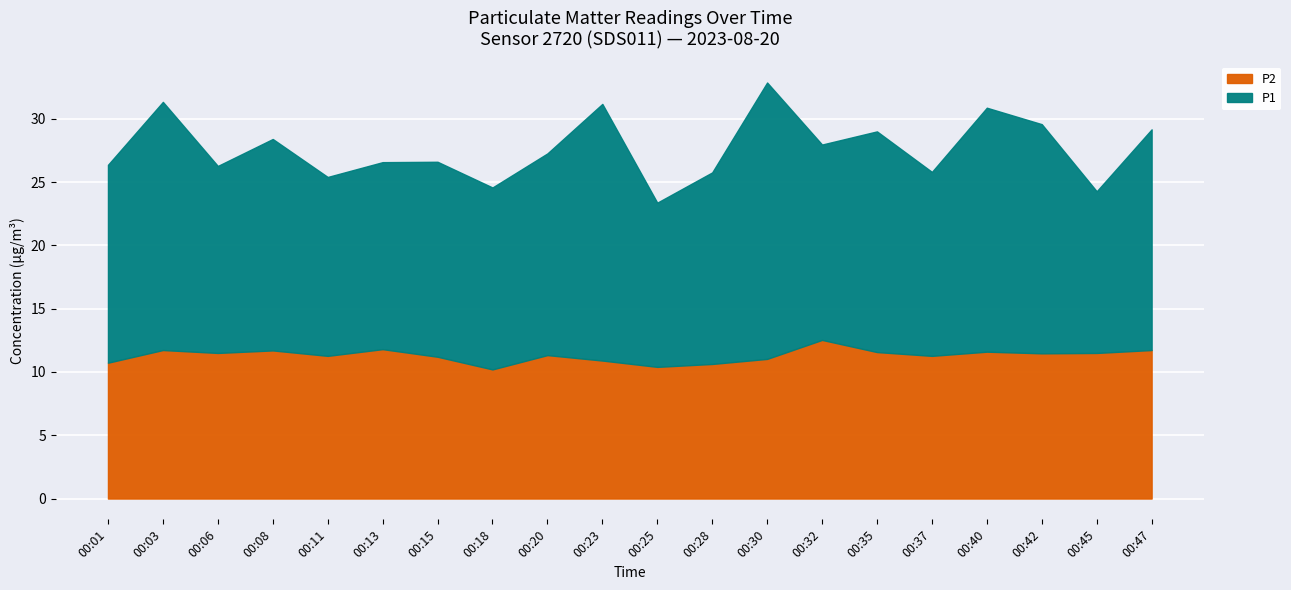

Rank the series by their maximum value, from lowest to highest.

P2, P1